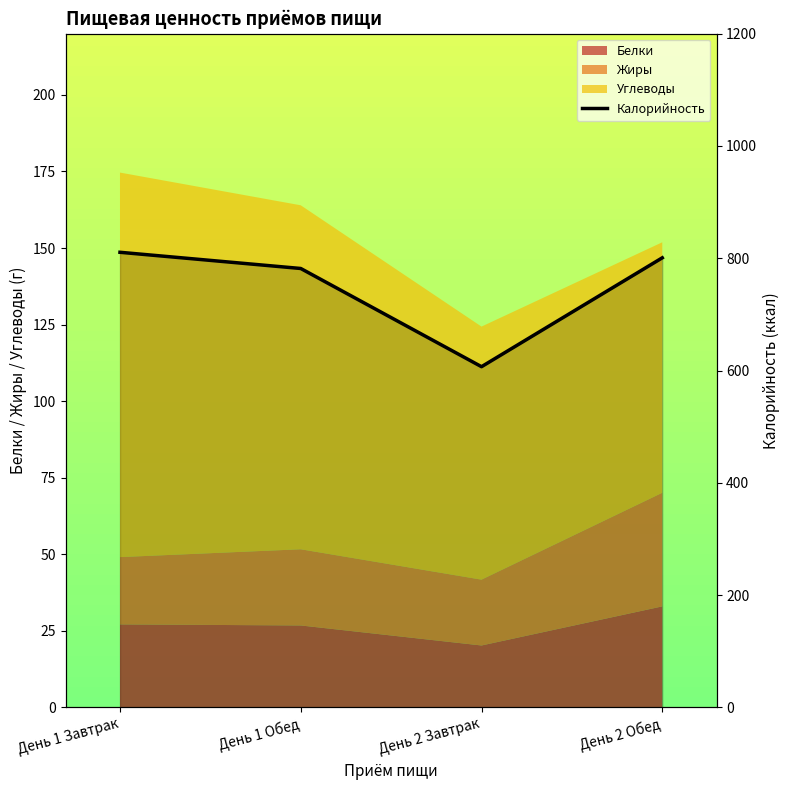

What is the change in value from День 1 Завтрак to День 2 Обед?

-9.8